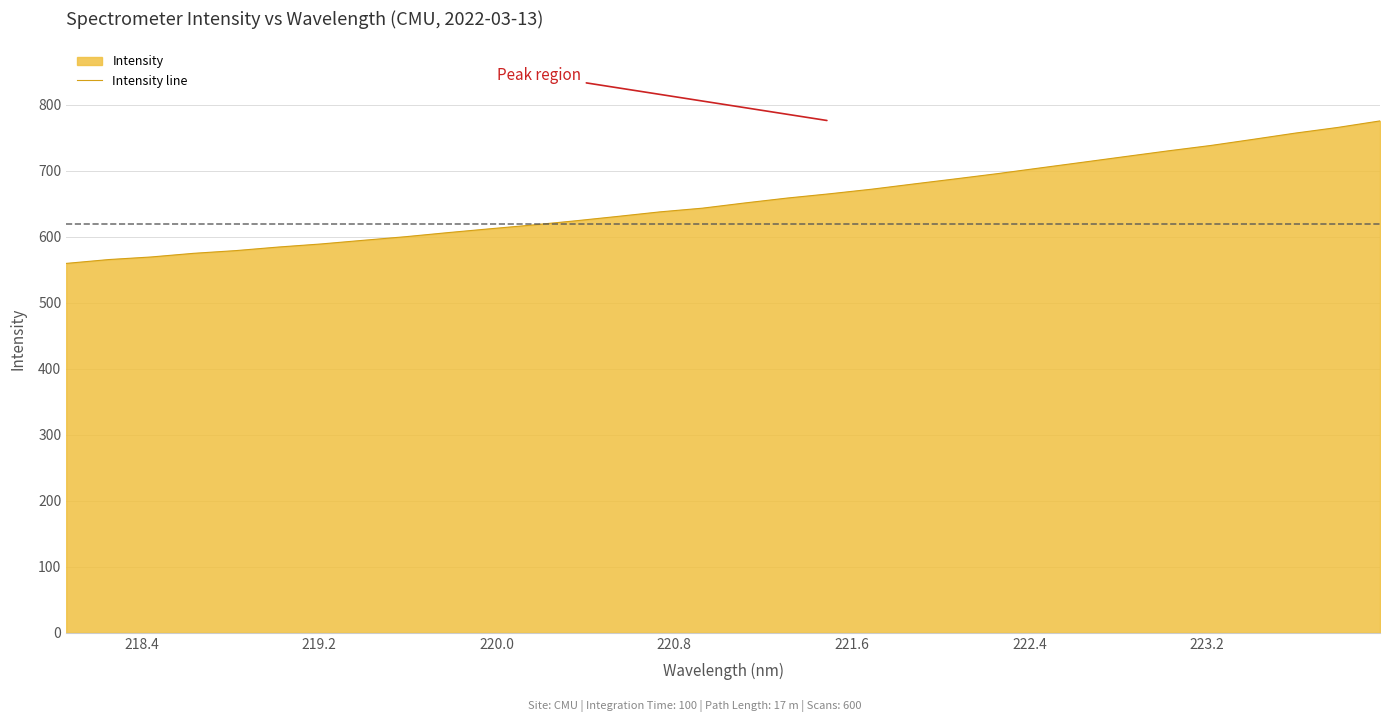

What is the smallest value displayed?

559.8